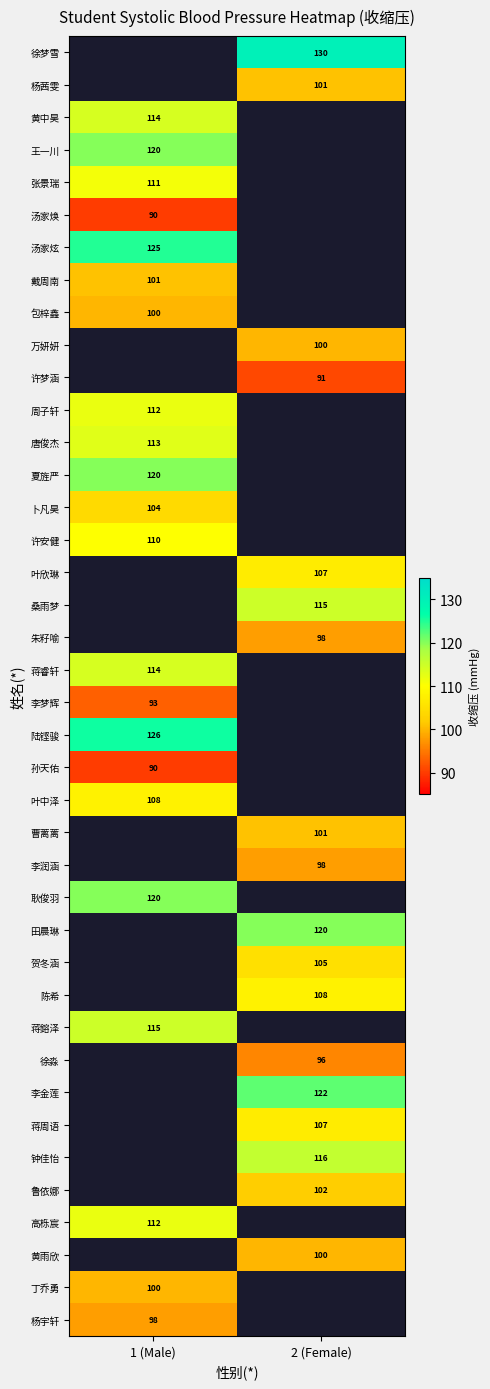

Is it true that 陆铿骏 equals 182 at 1 (Male)?

False